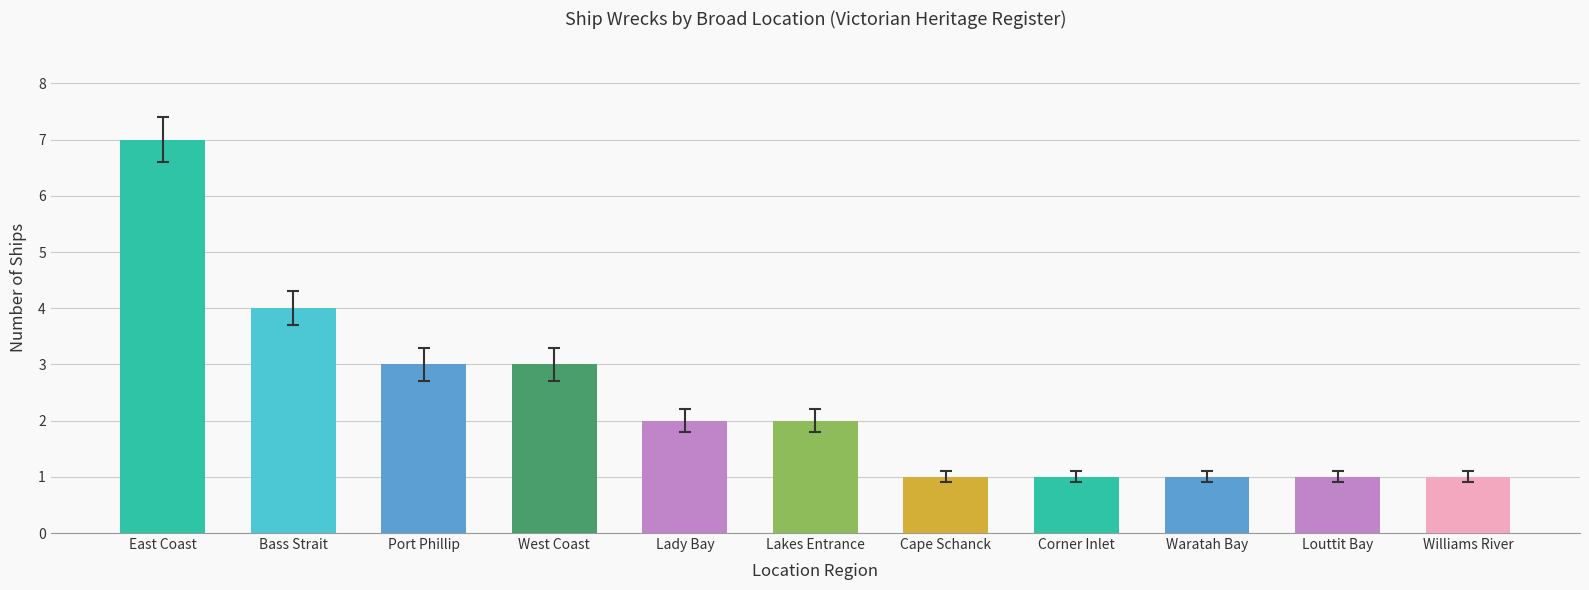

Reading left to right, transcribe all the data shown in this chart.

7	4	3	3	2	2	1	1	1	1	1